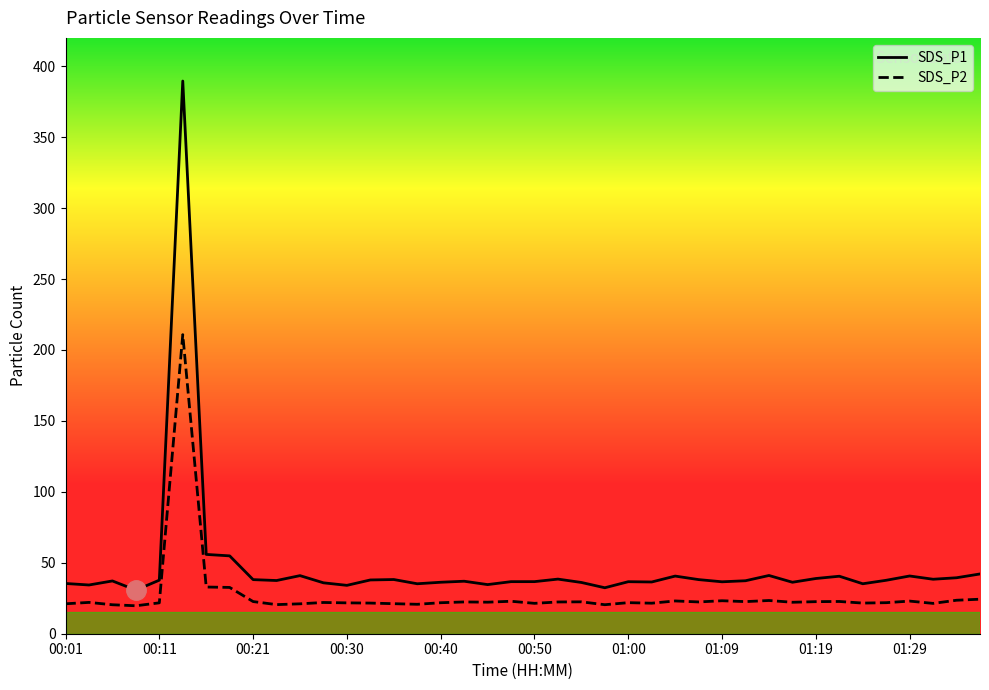

List the series in order of their peak value, lowest first.

SDS_P2, SDS_P1